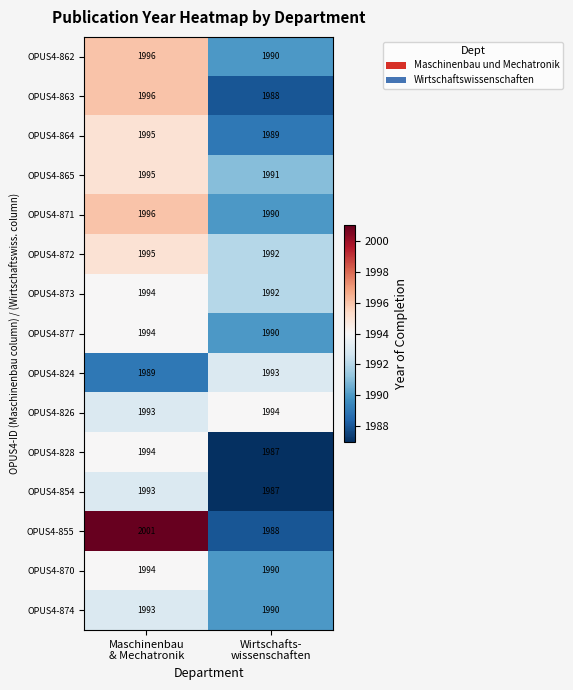

Which series has the largest range (max minus min)?

OPUS4-855